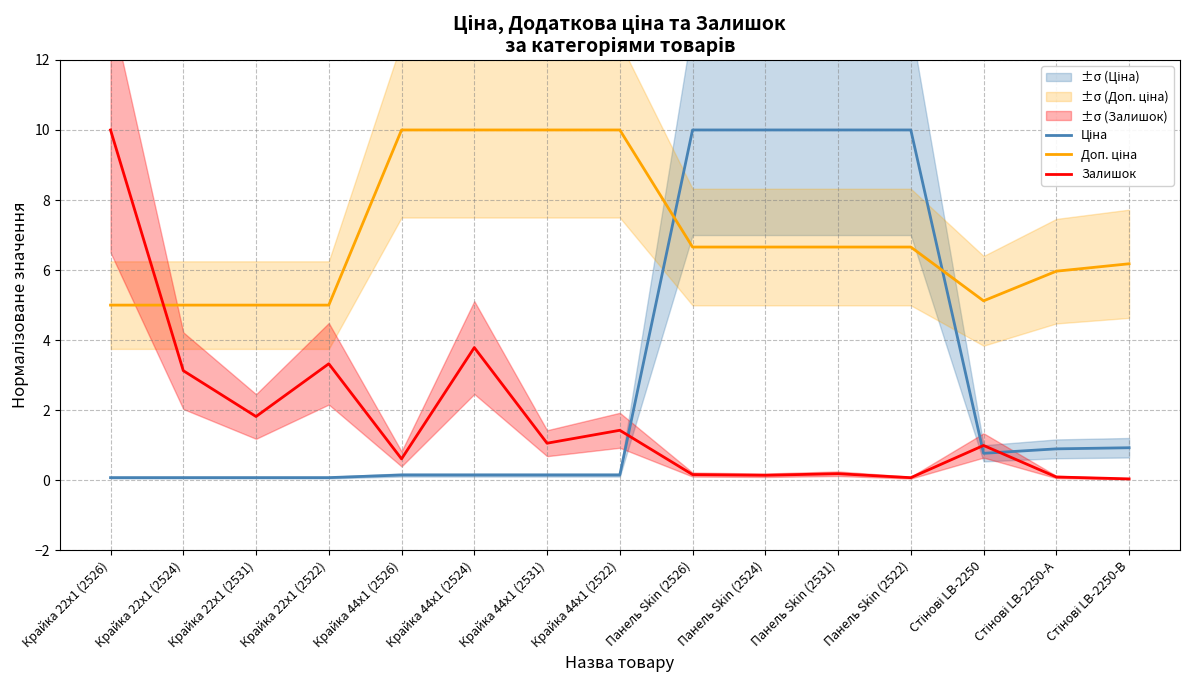

What position from the left is Панель Skin (2526)?

9